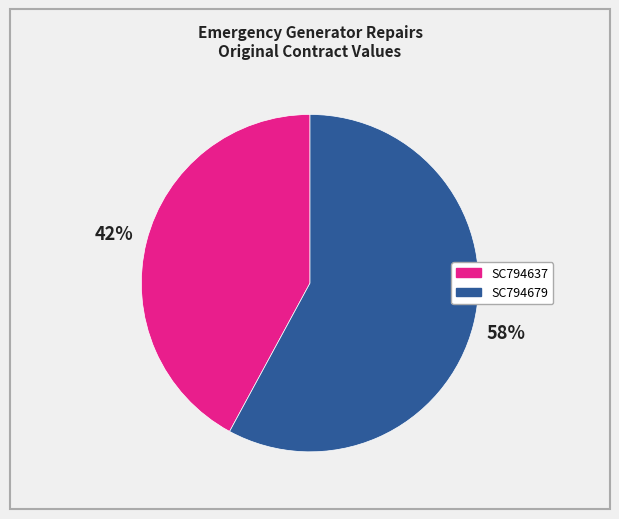

Rank the categories by value from lowest to highest.

SC794637, SC794679